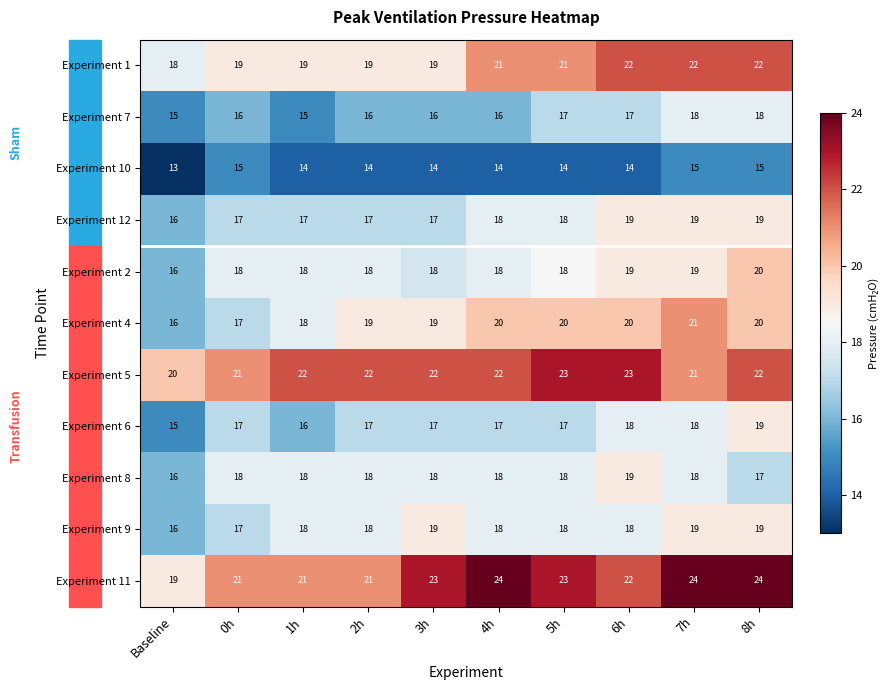

What is the approximate value of Experiment 10 at 4h?

14